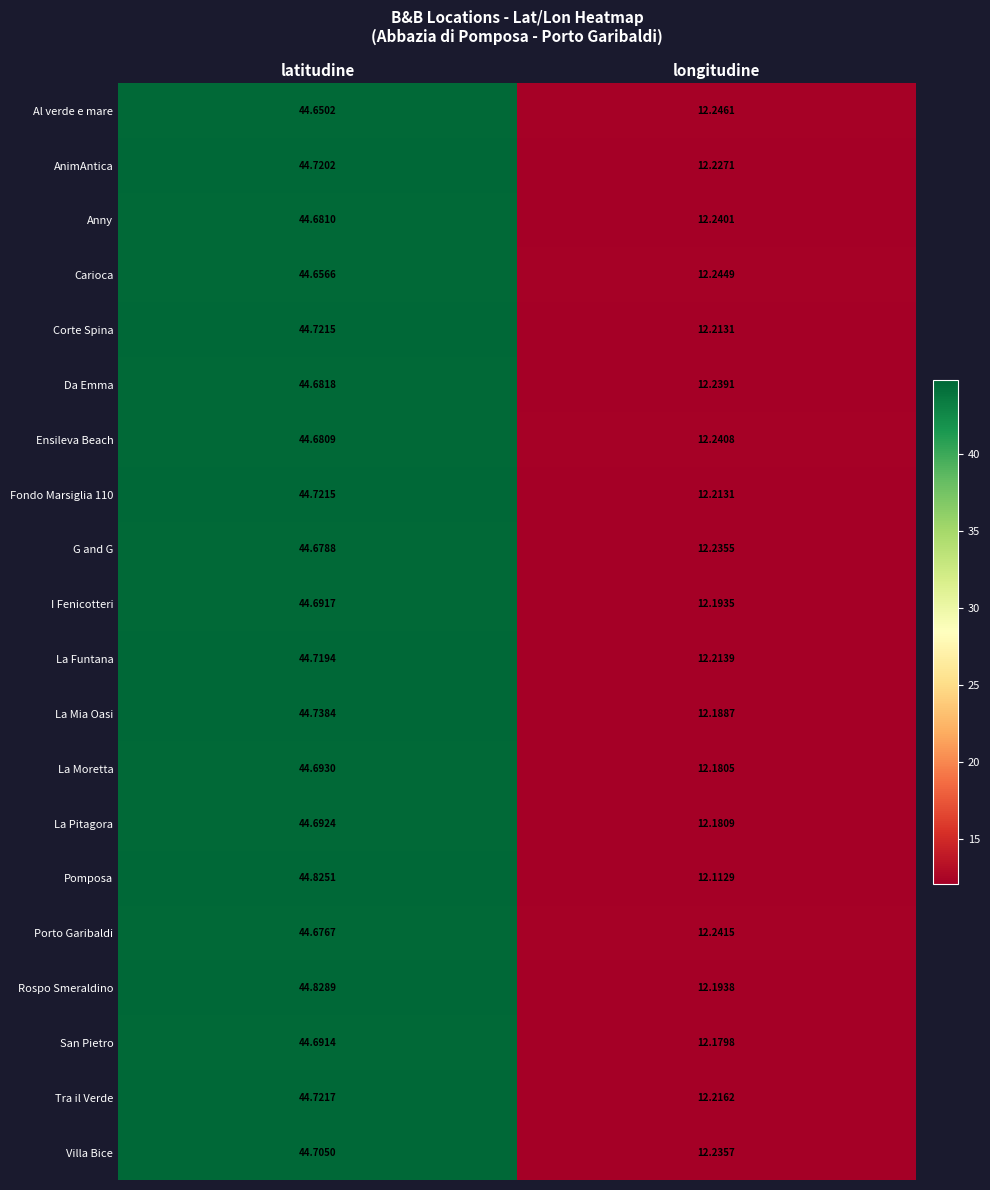

At which label is Da Emma closest to 28?

longitudine